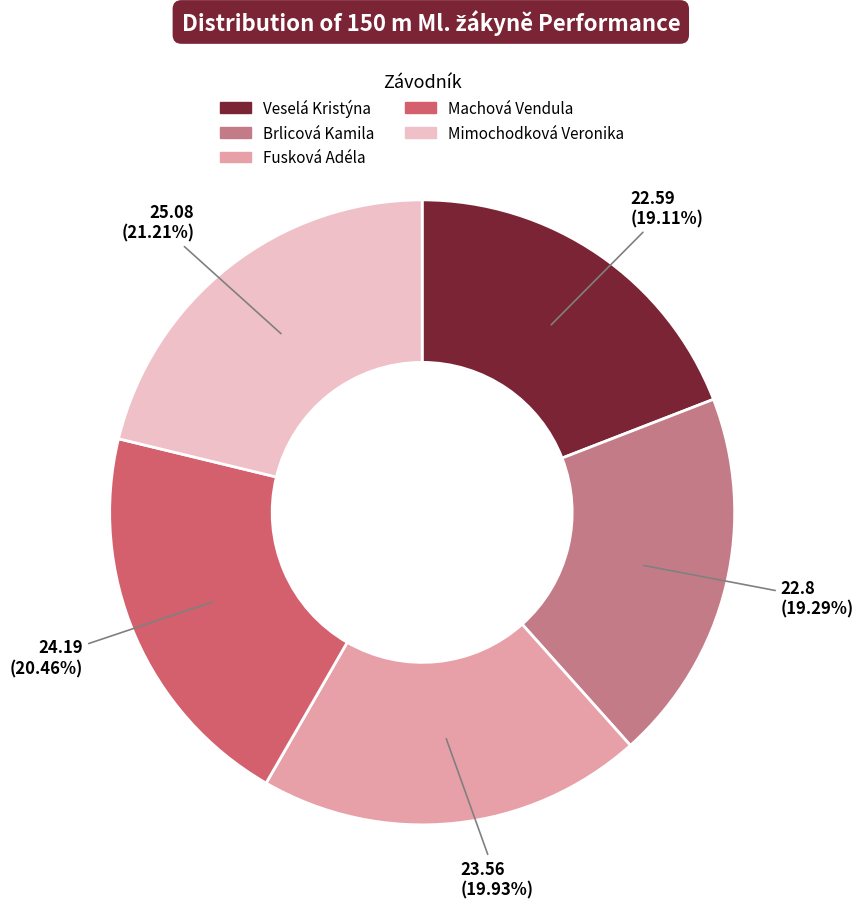

To the nearest percent, what portion does Fusková Adéla represent?

20%